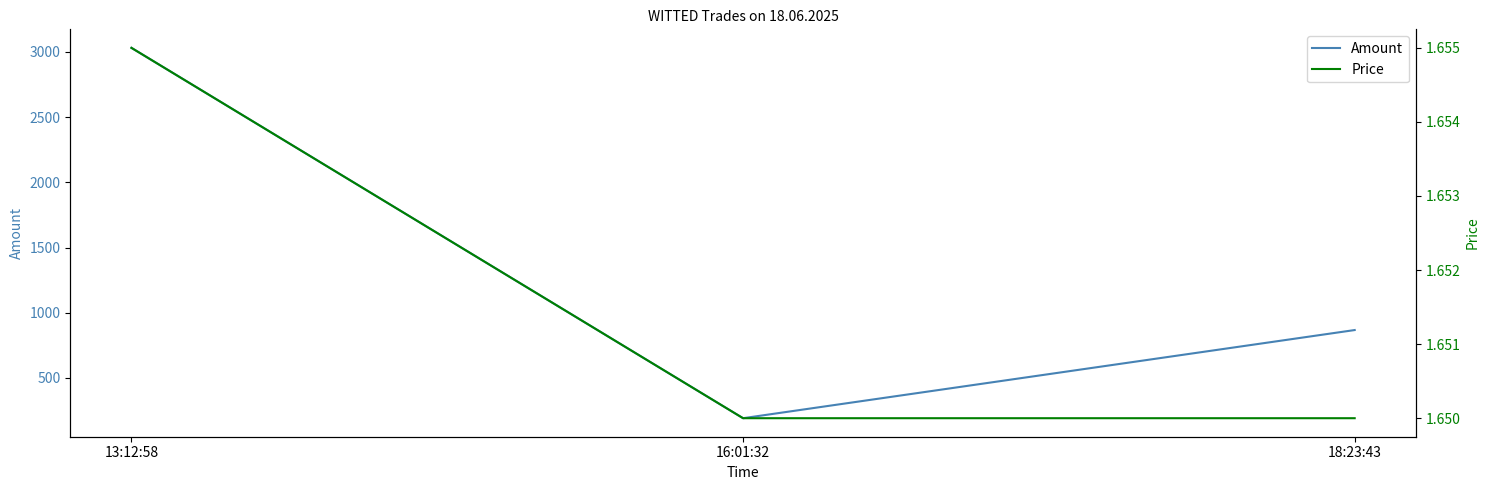

How many lines are shown in the chart?

2